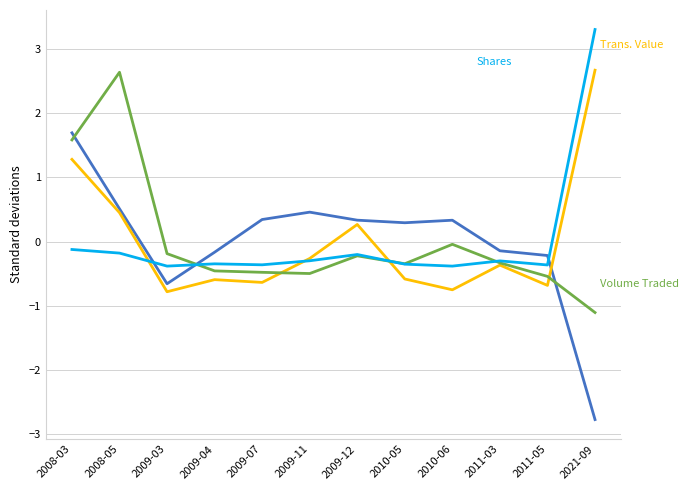

At which category does the chart reach its minimum across all series?

2021-09